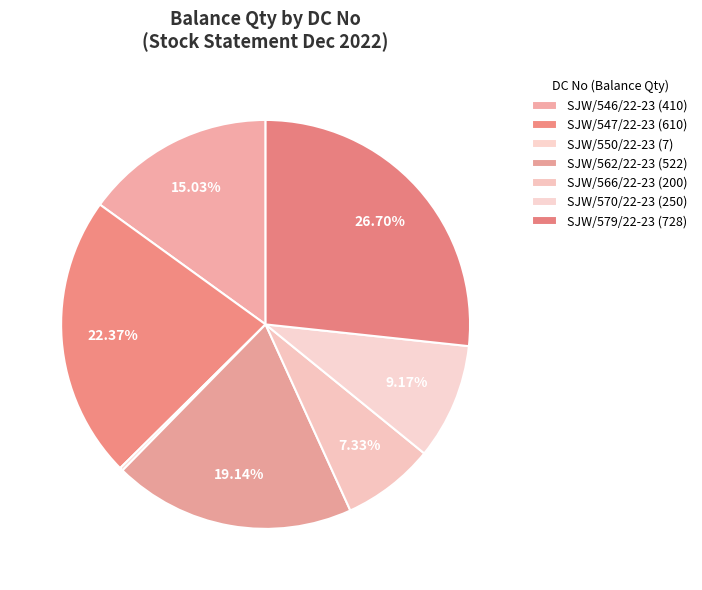

Approximately how many times larger is the value at SJW/579/22-23 compared to SJW/566/22-23?

3.6